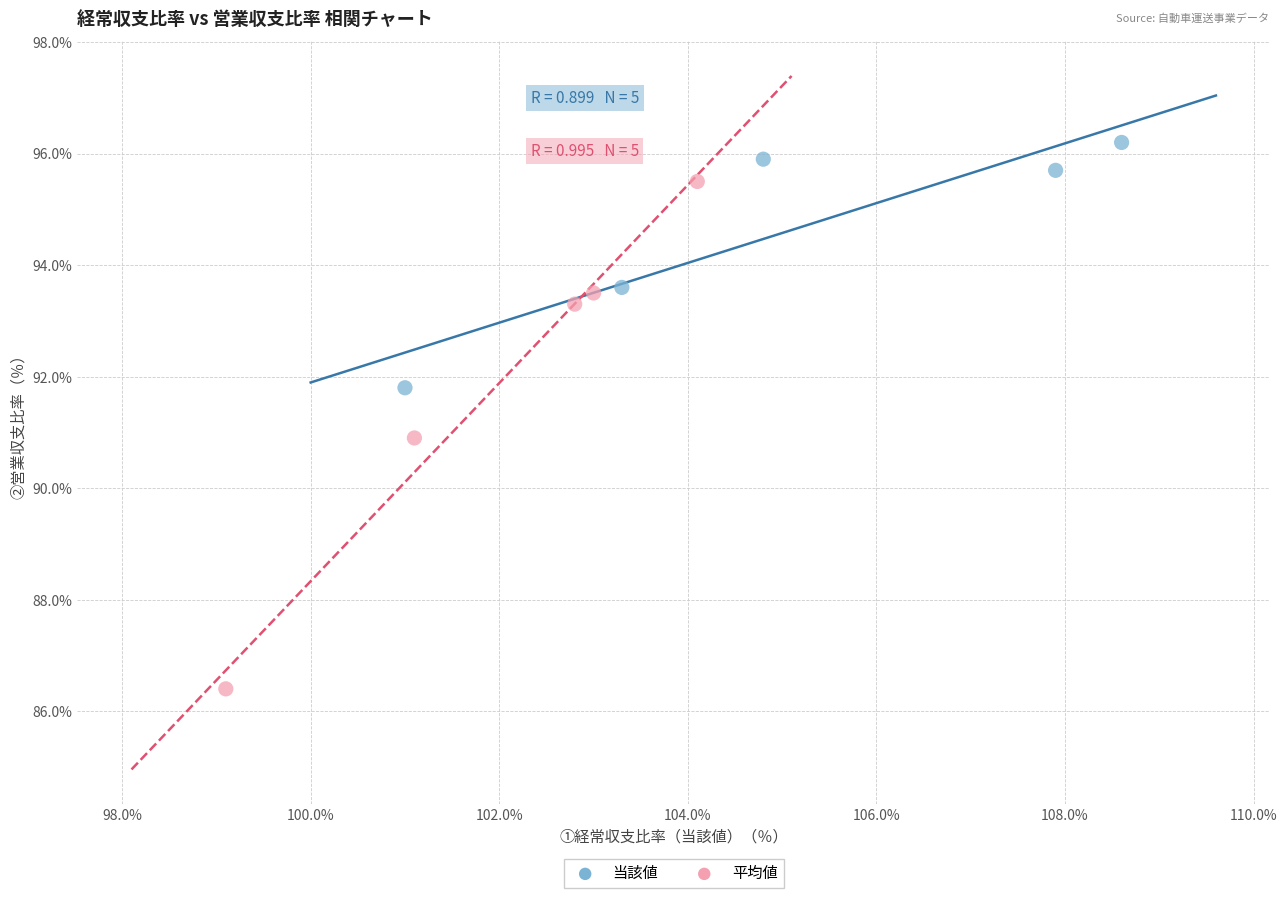

Which series contains the highest Y value?

当該値